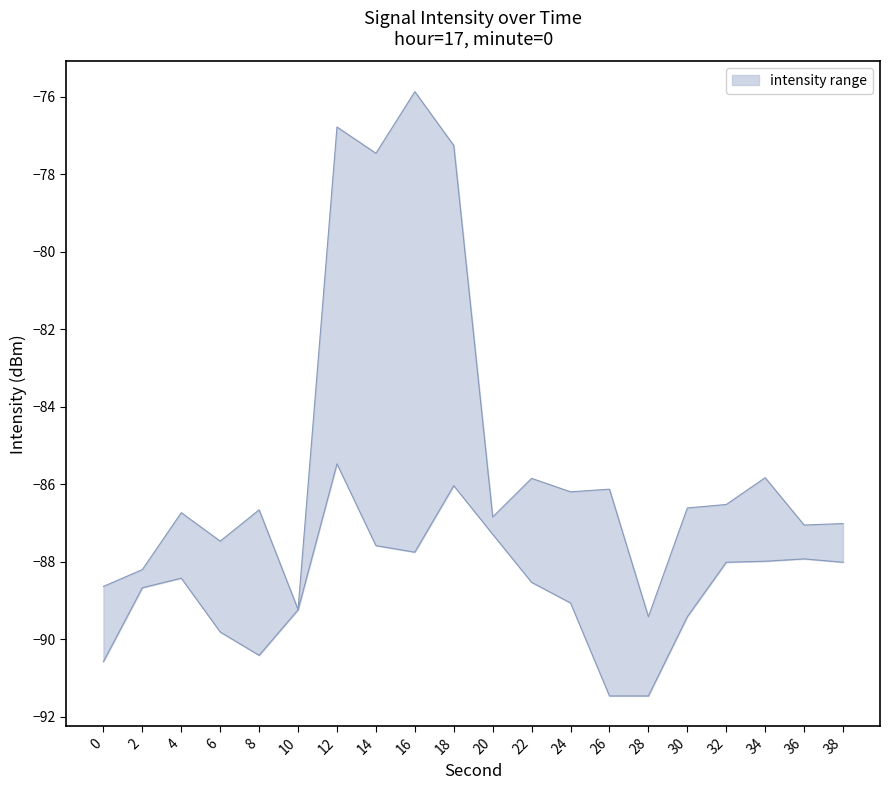

Reading right to left, what are all the values shown in this chart?

upper: 38=-88.0	36=-87.1	34=-85.8	32=-86.5	30=-86.6	28=-89.4	26=-91.5	24=-89.1	22=-85.8	20=-86.8	18=-86.0	16=-87.8	14=-87.6	12=-76.8	10=-89.2	8=-86.7	6=-89.8	4=-88.4	2=-88.2	0=-88.6
lower: 38=-87.0	36=-87.9	34=-88.0	32=-88.0	30=-89.4	28=-91.5	26=-86.1	24=-86.2	22=-88.5	20=-87.3	18=-77.3	16=-75.9	14=-77.5	12=-85.5	10=-89.2	8=-90.4	6=-87.5	4=-86.7	2=-88.7	0=-90.6